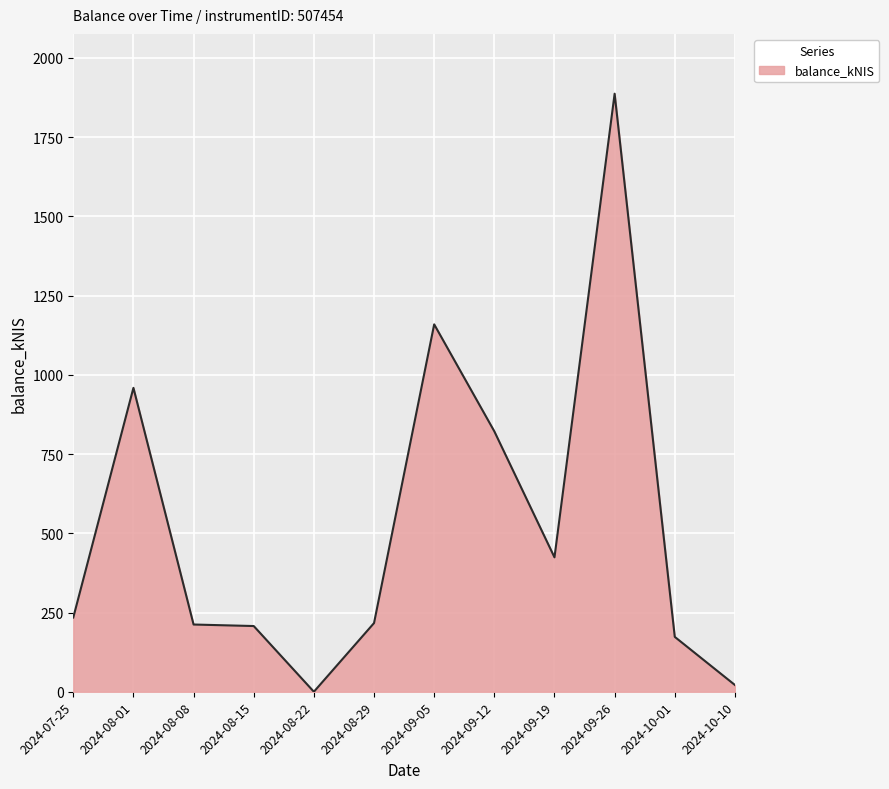

What is the difference between the maximum and minimum values?

1887.1